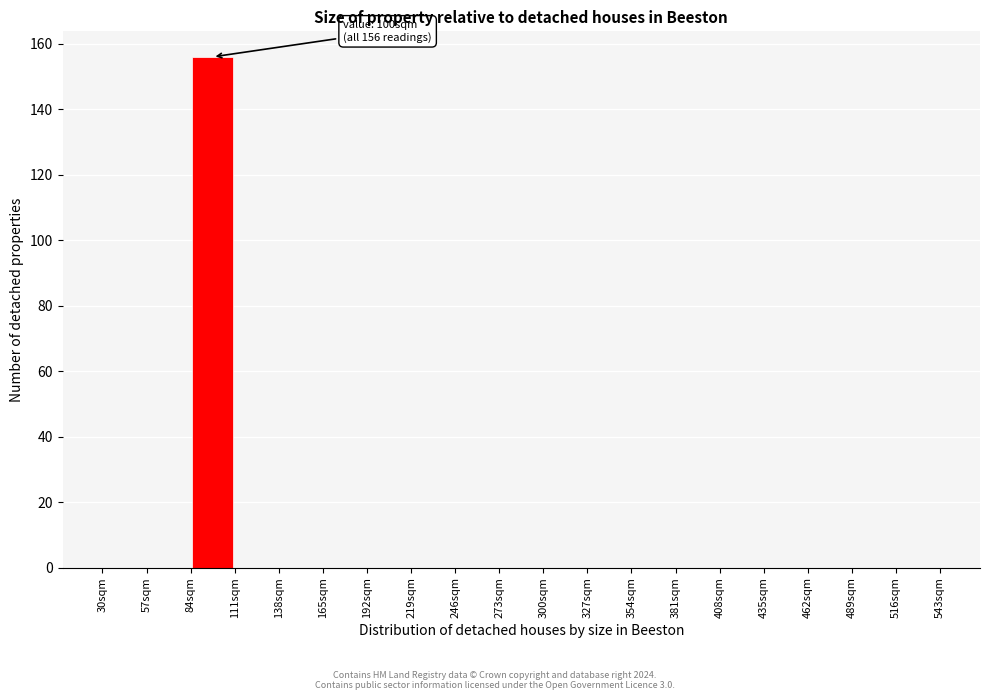

Over which range of the x-axis is the bar tallest?

84 to 111